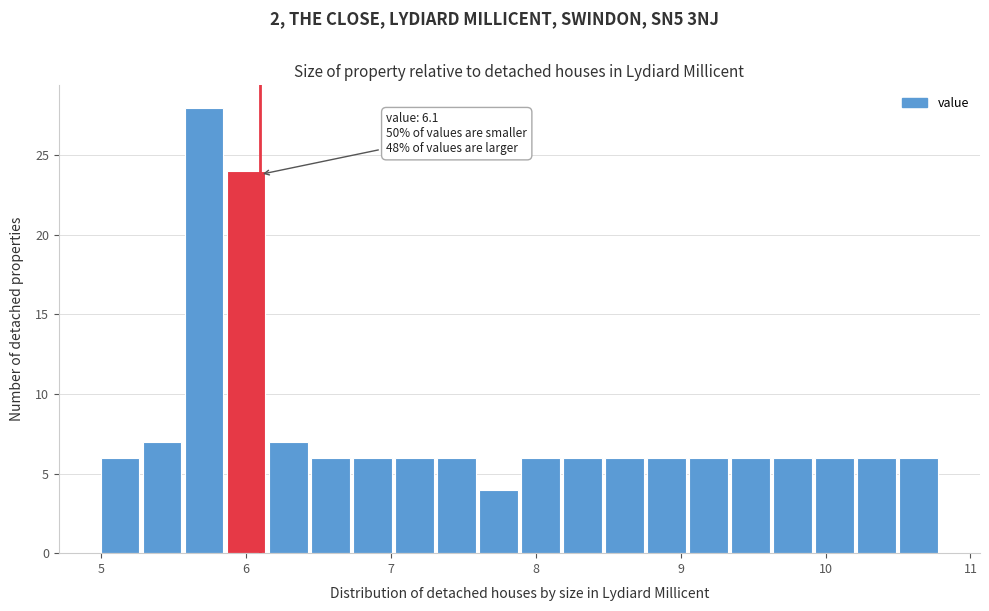

Read against the x-axis, roughly where is the centre of the tallest bar?

5.7